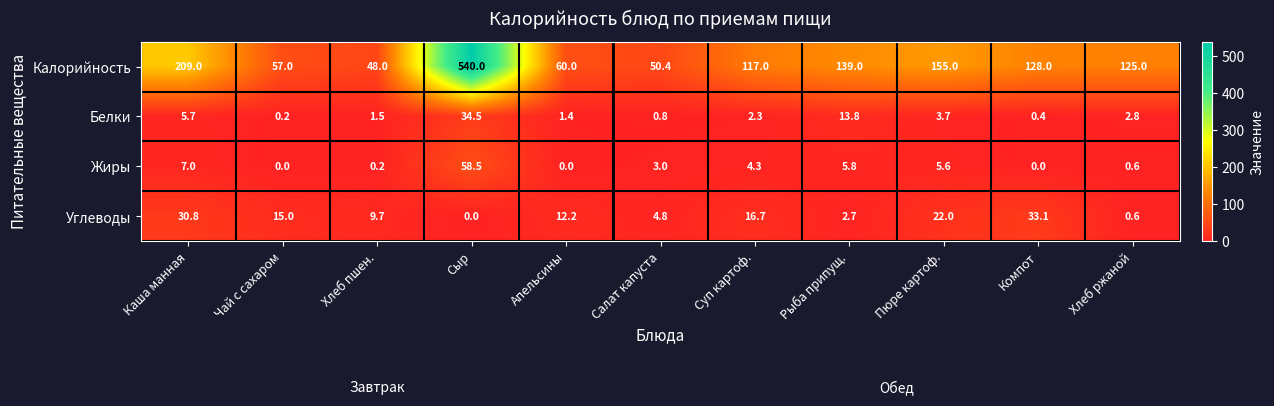

What is the difference between the maximum and minimum values in the Углеводы series?

33.1